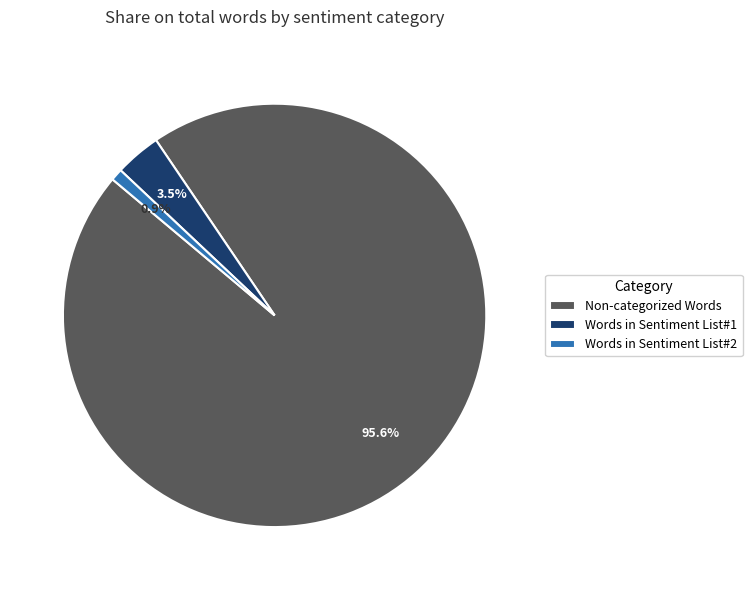

Does any single category account for the majority?

Yes